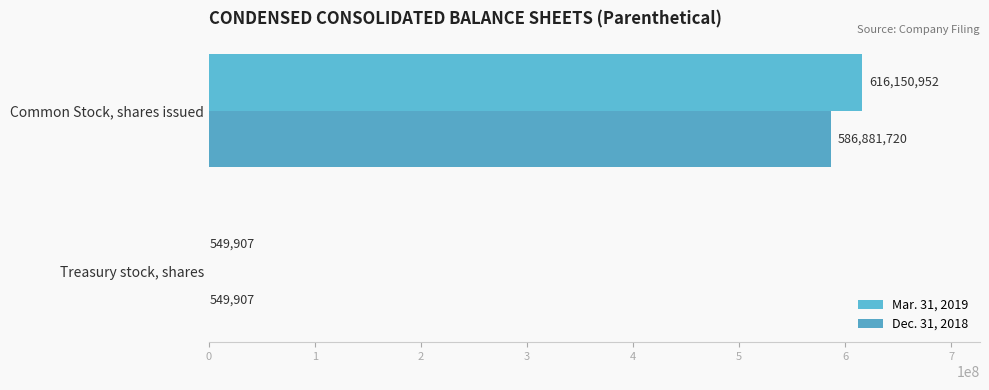

Is it true that Mar. 31, 2019 equals 616150952 at Common Stock, shares issued?

True